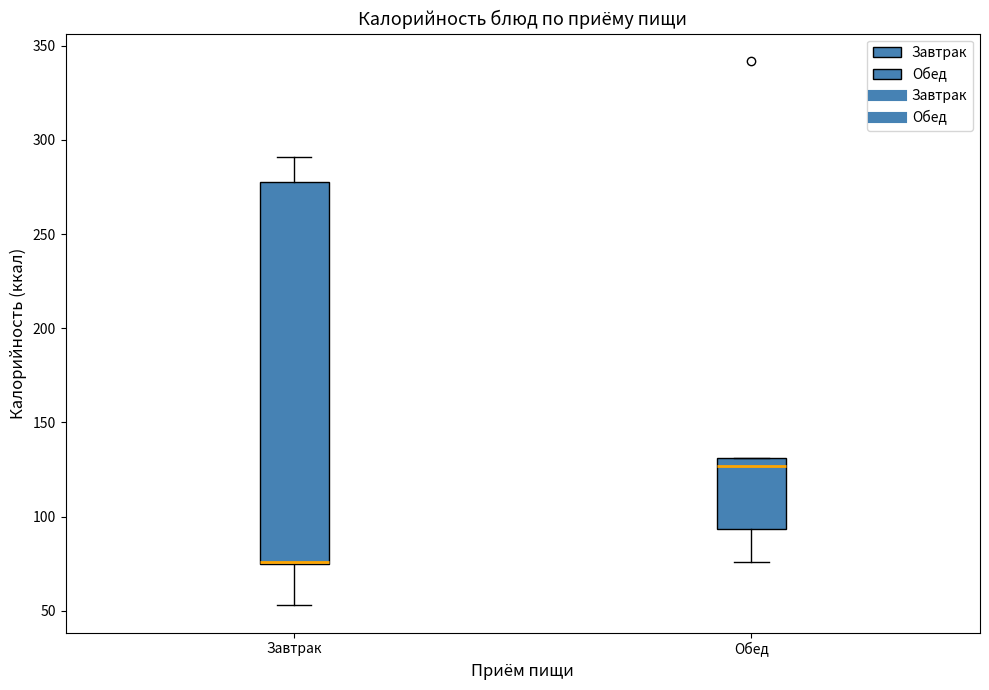

Reading left to right, transcribe this box plot: for each box, give where its median line is, the range the box spans, and where its two whiskers end, as read against the y-axis. The values are not printed on the chart, so give them approximately, as read against the axis.

Завтрак: median 75 (drawn on the box's lower edge), box 75 to 280, whiskers 55 to 290
Обед: median 125, box 95 to 130, whiskers 75 to 130